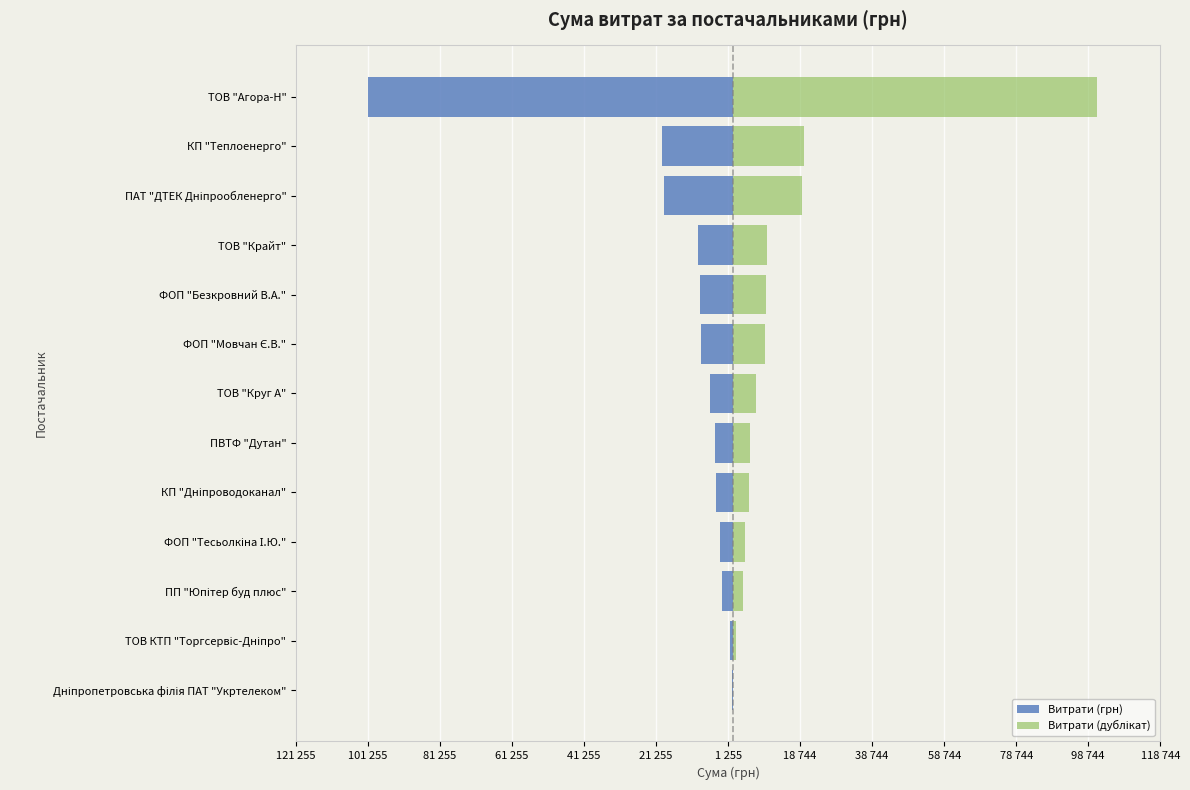

What is the average value of the Витрати (грн) series?

-14683.5